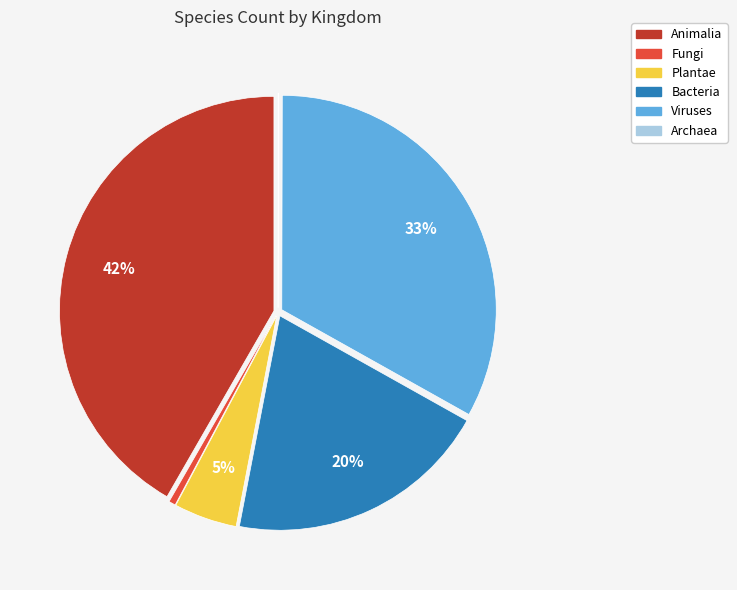

Is there a majority slice in this chart?

No